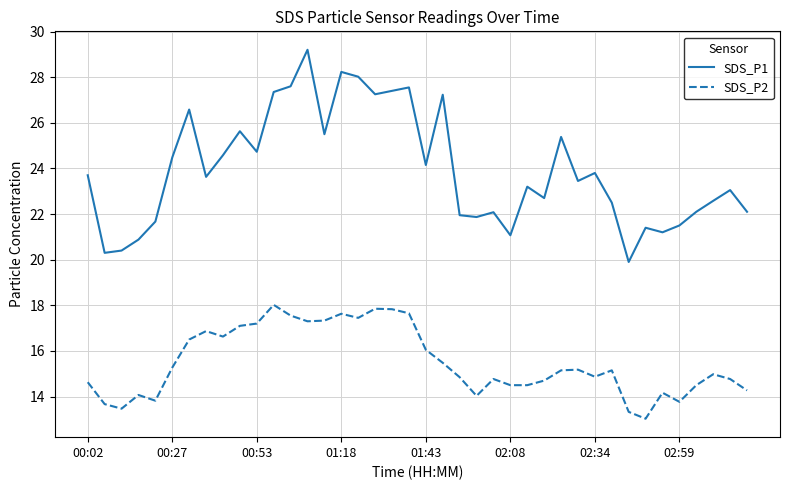

True or false: SDS_P2 and SDS_P1 intersect in this chart.

False